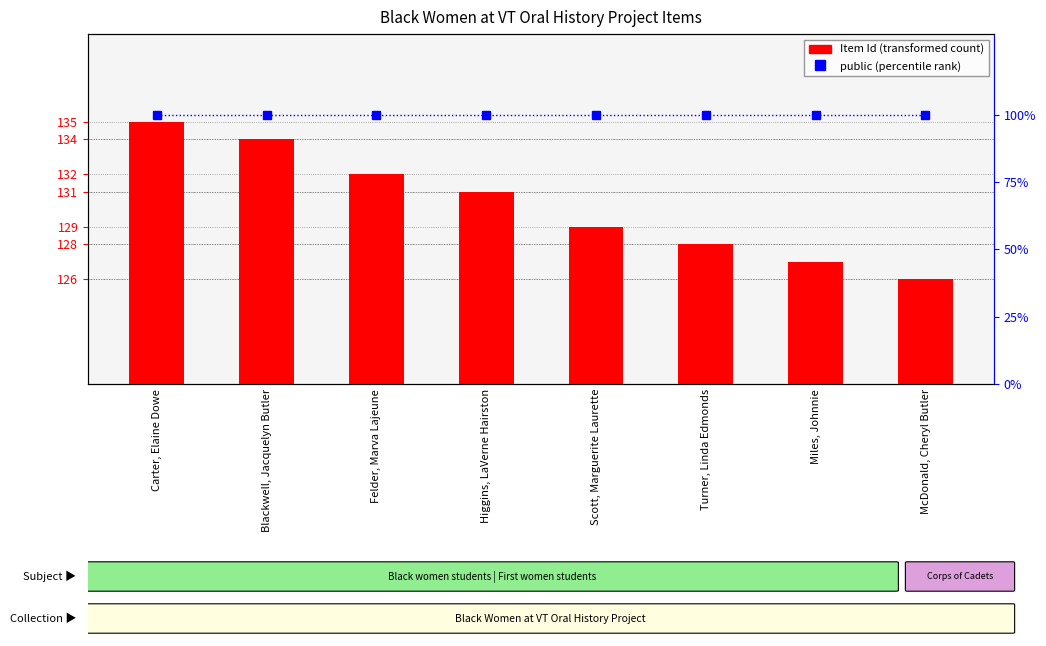

What is the smallest value displayed?

100